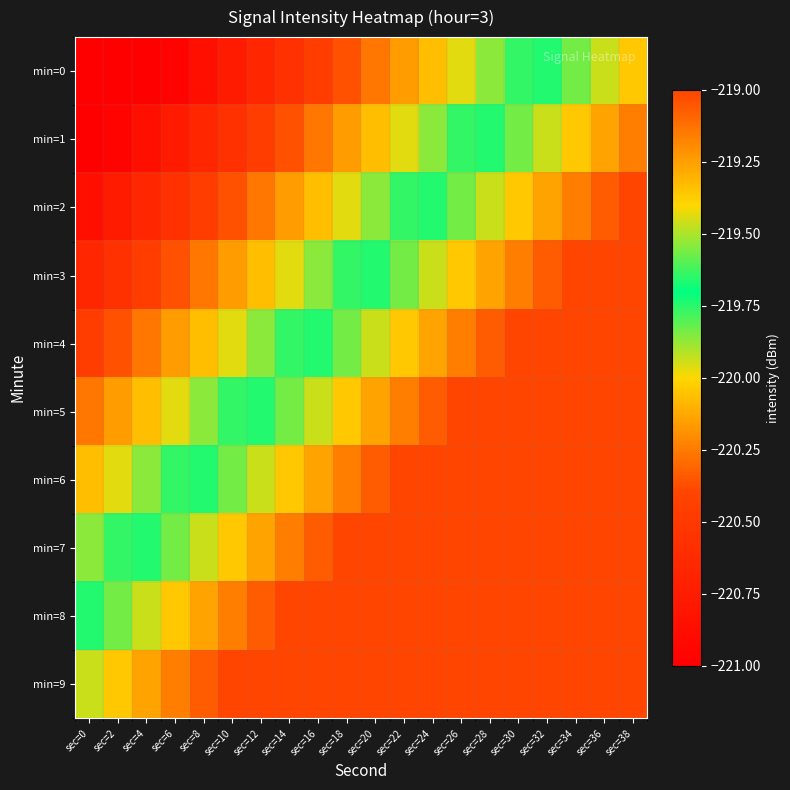

List the series in order of their peak value, lowest first.

min=0, min=1, min=2, min=3, min=4, min=5, min=6, min=7, min=8, min=9